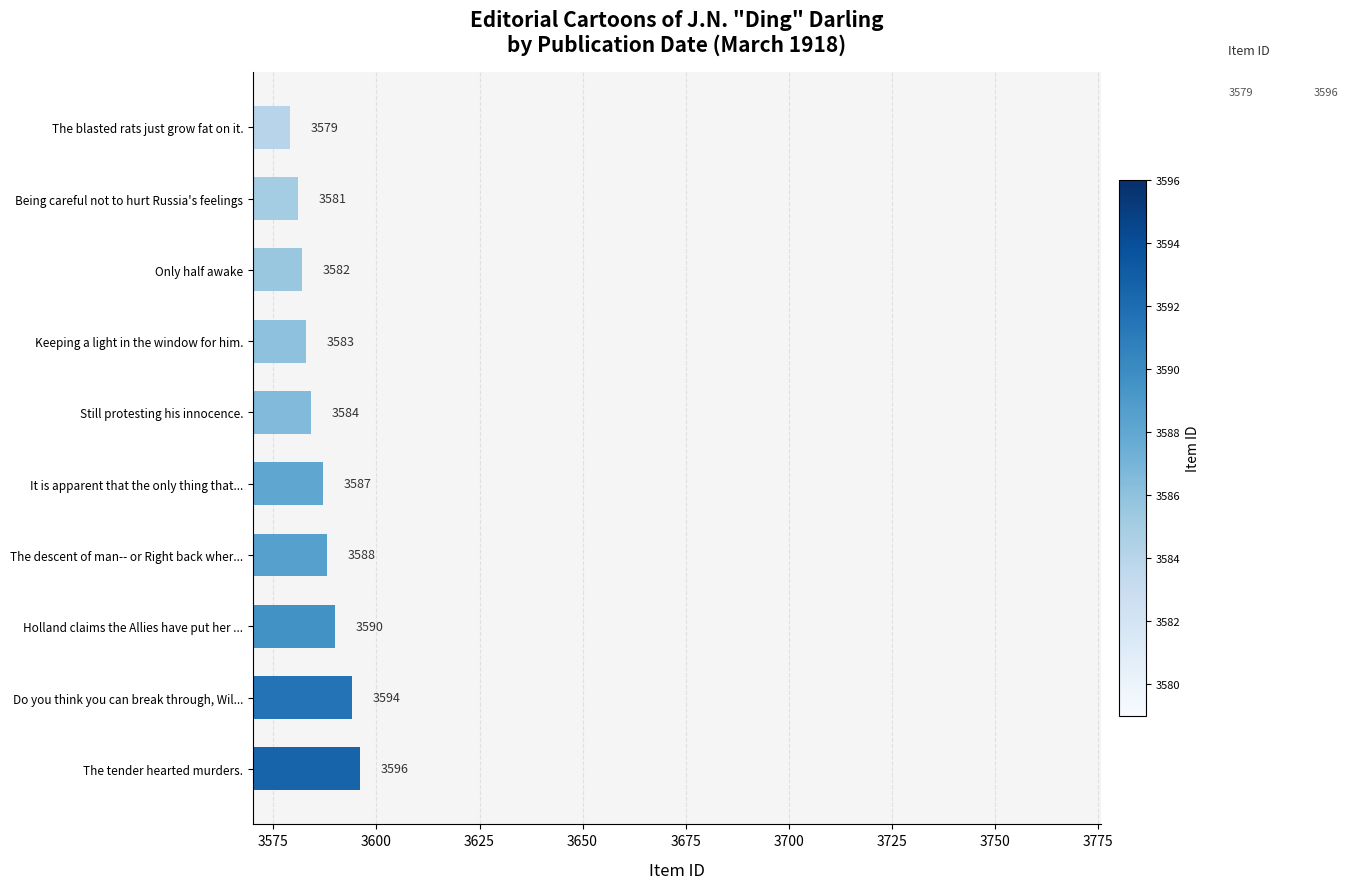

Where is the data nearest to the value 3587?

It is apparent that the only thing that...